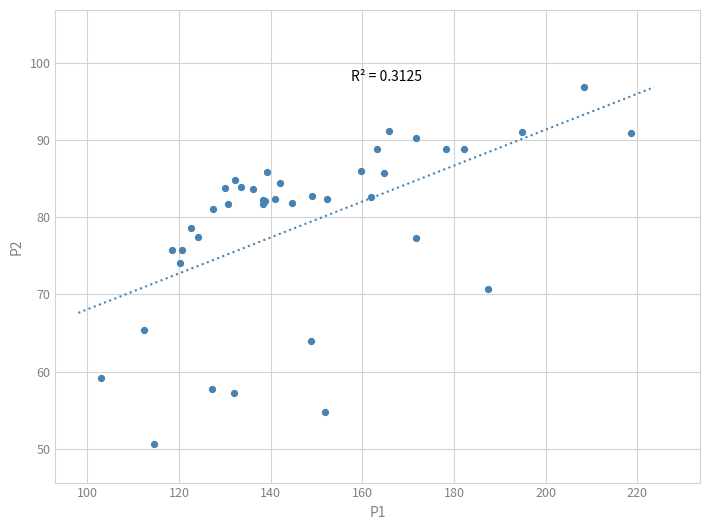

What Y value in the scatter plot is closest to 73?

74.0